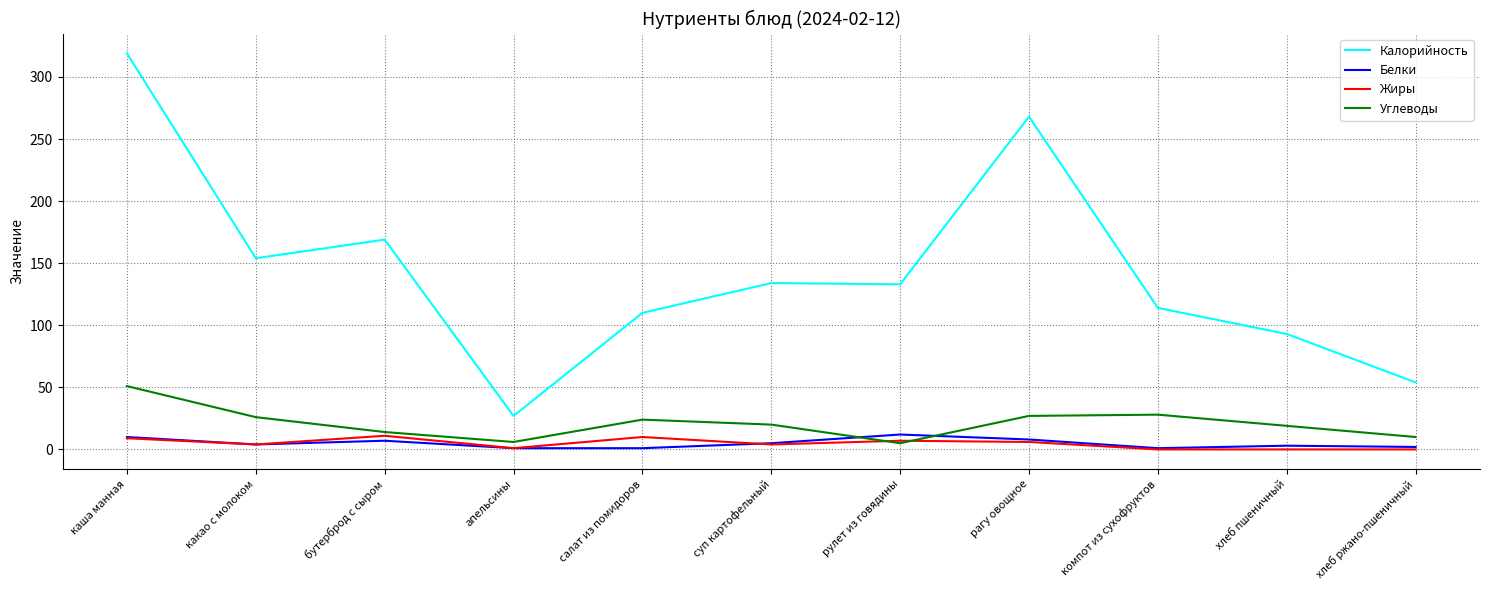

What is the difference between the maximum and minimum values in the Углеводы series?

46